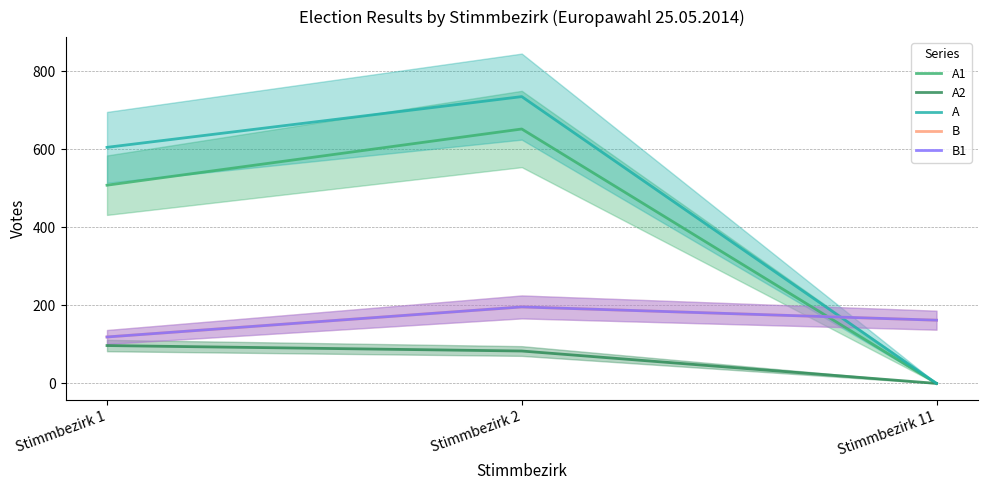

Is this an area chart (filled region under the line)?

No